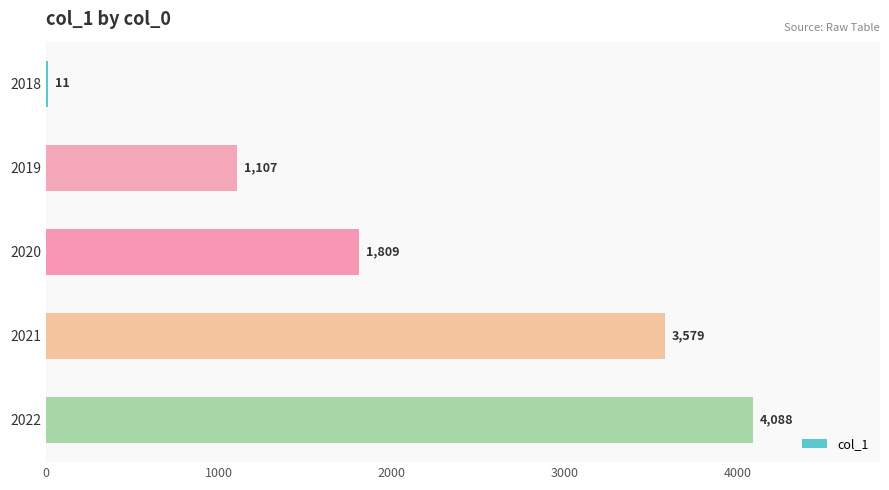

Between 2019 and 2021, which is larger?

2021